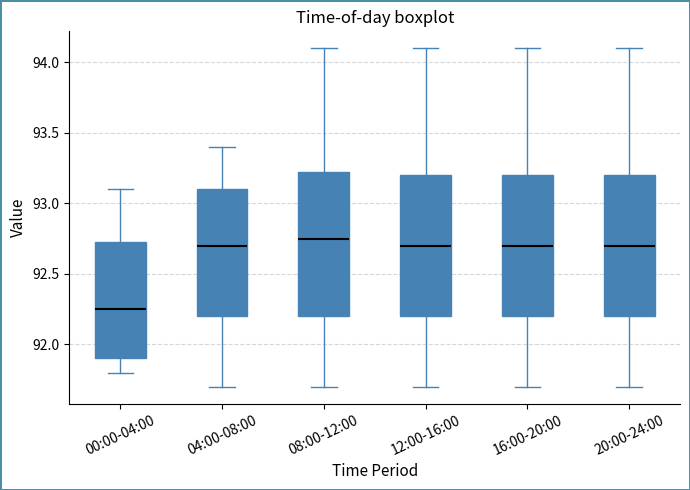

Which box has the lowest median line?

00:00-04:00